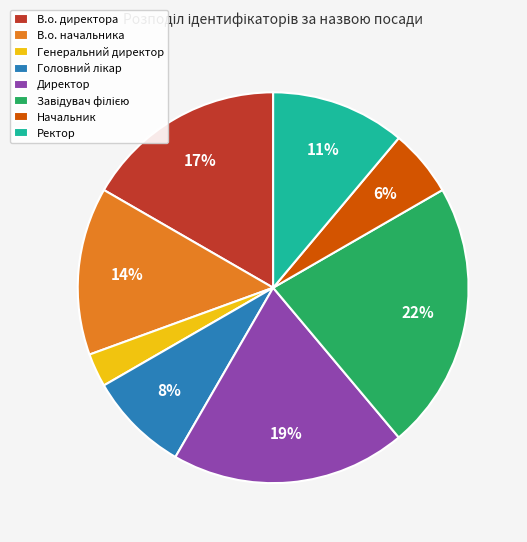

Is it true that Генеральний директор is 3% of the pie?

True